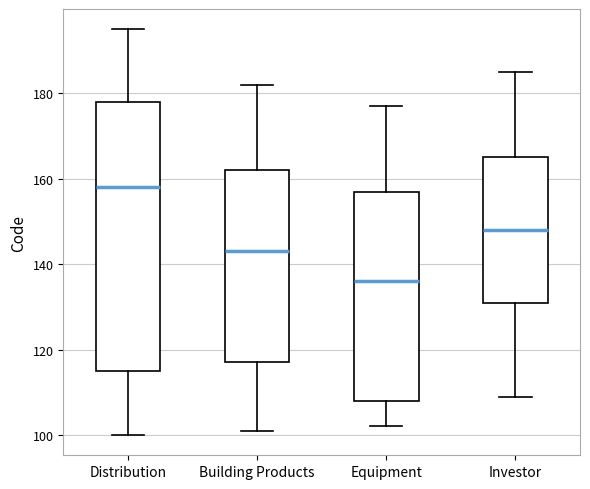

Where does the lower whisker of the box for Investor end on the y-axis? The values are not printed on the chart, so give them approximately, as read against the axis.

110